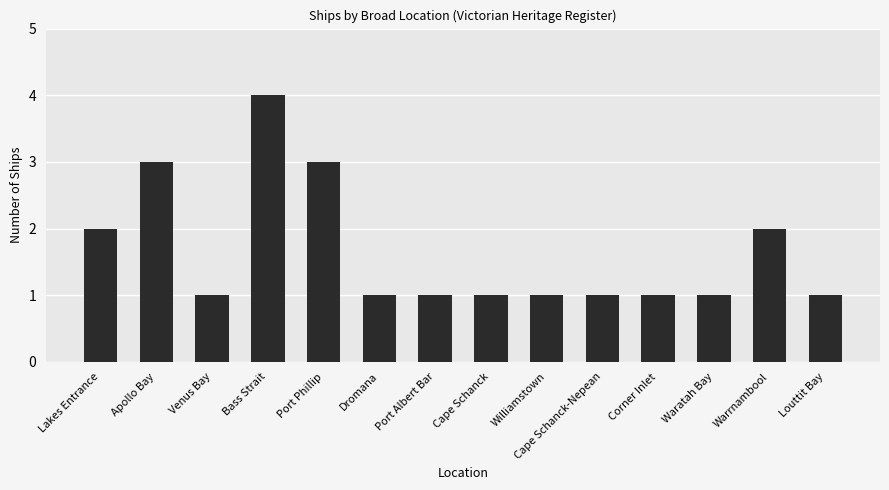

Reading right to left, list all the values displayed in this chart.

Louttit Bay=1	Warrnambool=2	Waratah Bay=1	Corner Inlet=1	Cape Schanck-Nepean=1	Williamstown=1	Cape Schanck=1	Port Albert Bar=1	Dromana=1	Port Phillip=3	Bass Strait=4	Venus Bay=1	Apollo Bay=3	Lakes Entrance=2